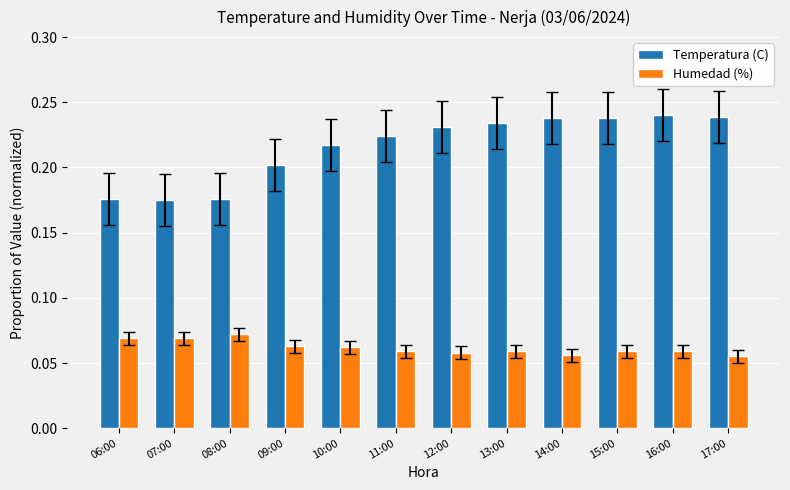

Which series has the largest total across all categories?

Temperatura (C)